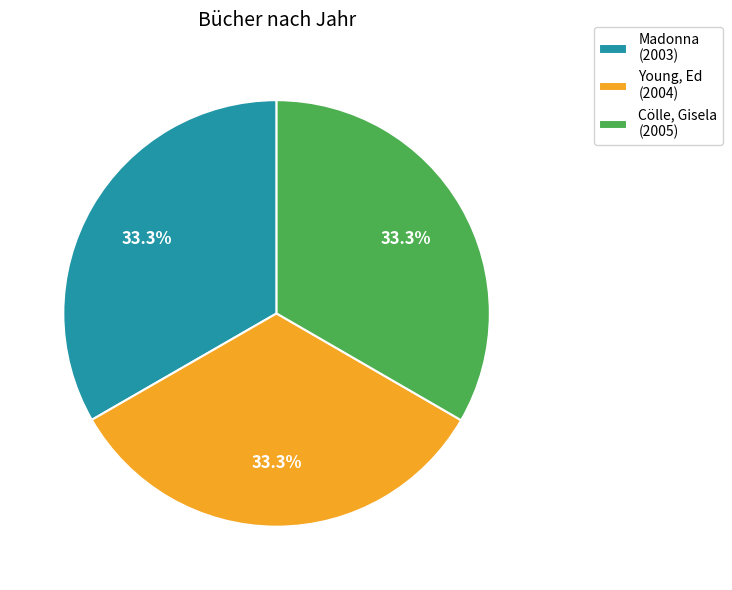

To the nearest percent, what is the average slice percentage?

33%